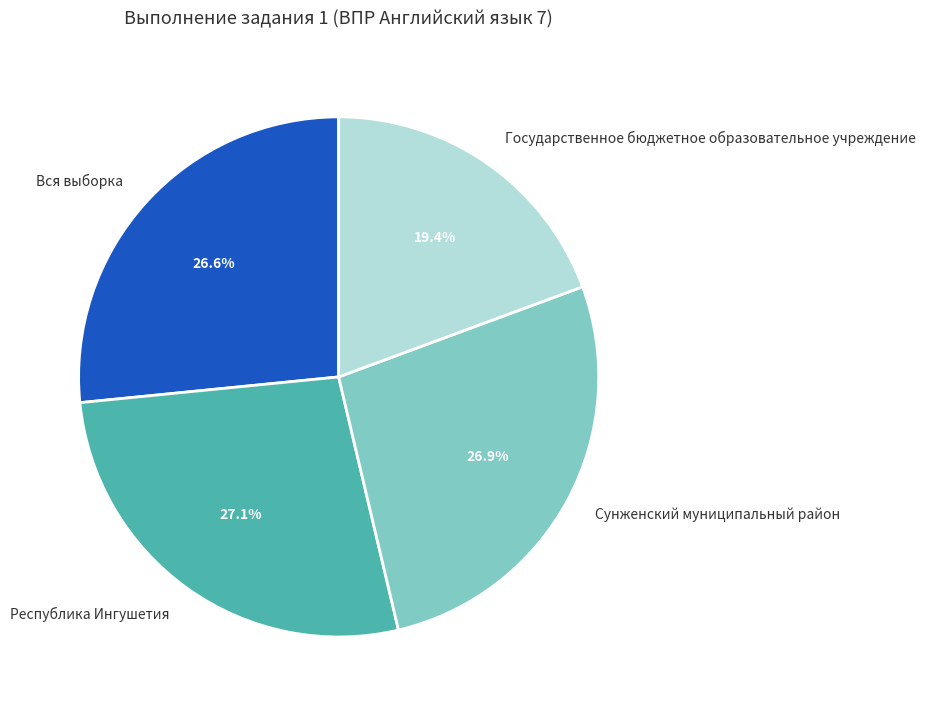

Does Вся выборка represent more than half of the total?

No